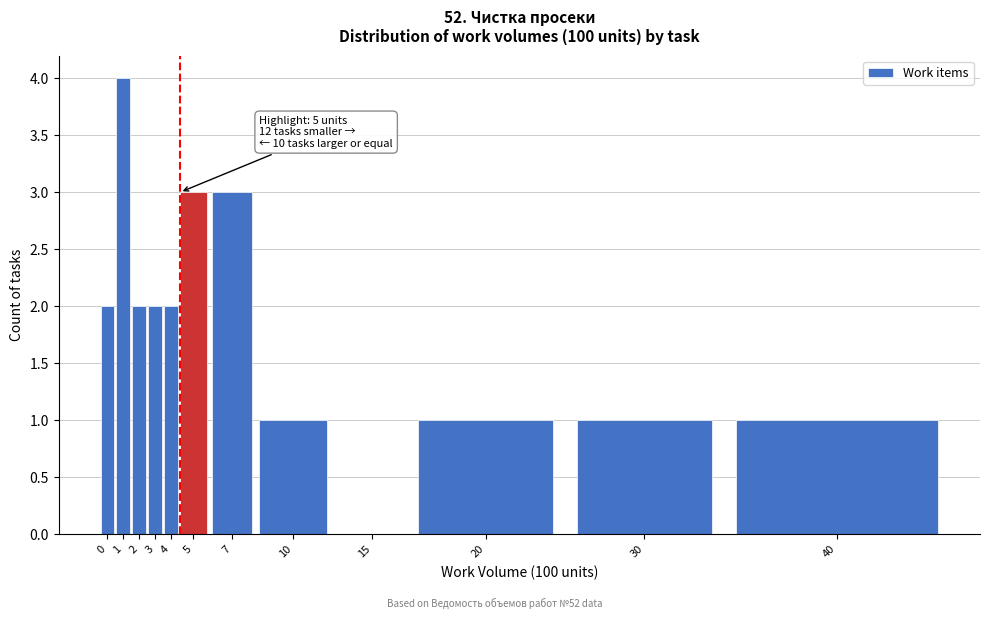

Reading right to left, transcribe all the data shown in this chart.

40=1	30=1	20=1	15=0	10=1	7=3	5=3	4=2	3=2	2=2	1=4	0=2